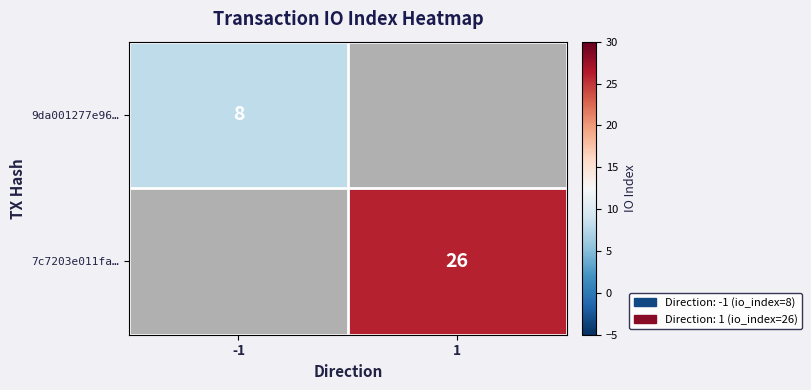

Is it true that 9da001277e96… equals 8 at -1?

True